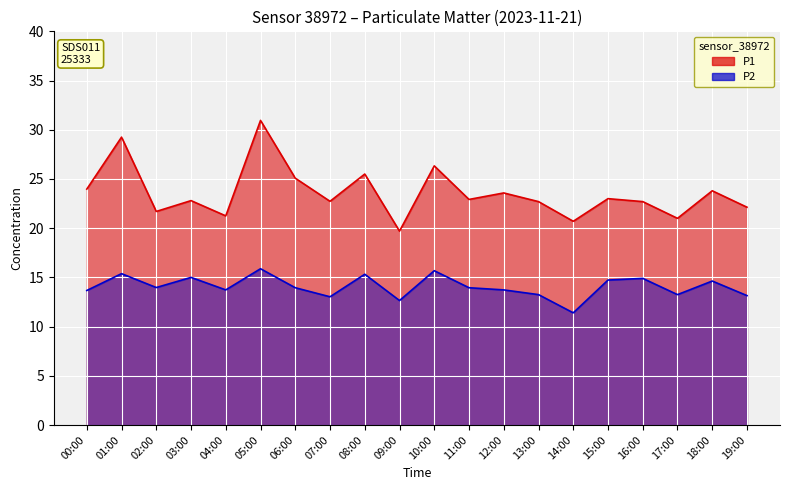

The value of P2 at 02:00 is 14.0. True or false?

True